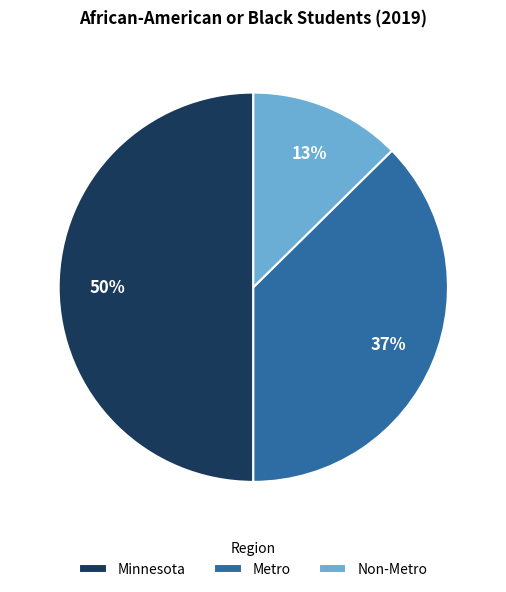

To the nearest percent, what portion does Minnesota represent?

50%